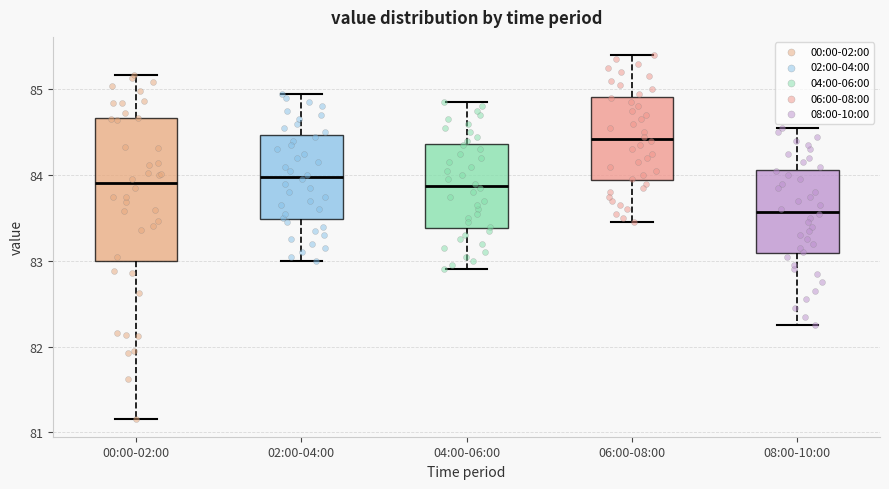

Where does the lower whisker of the box for 06:00-08:00 end on the y-axis? The values are not printed on the chart, so give them approximately, as read against the axis.

83.5